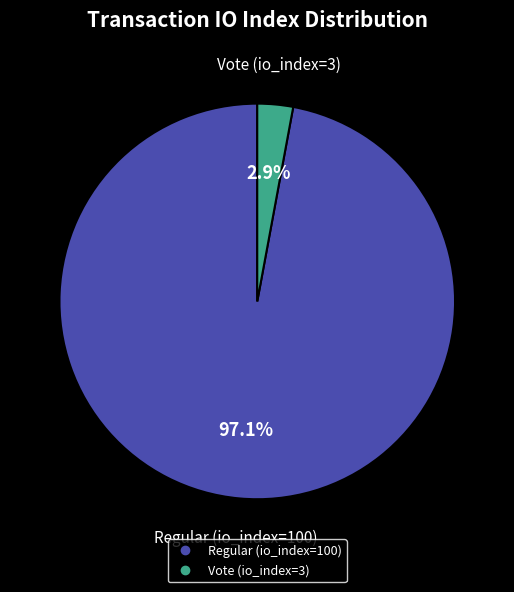

Is the sum of Vote (io_index=3) and Regular (io_index=100) greater than half?

Yes